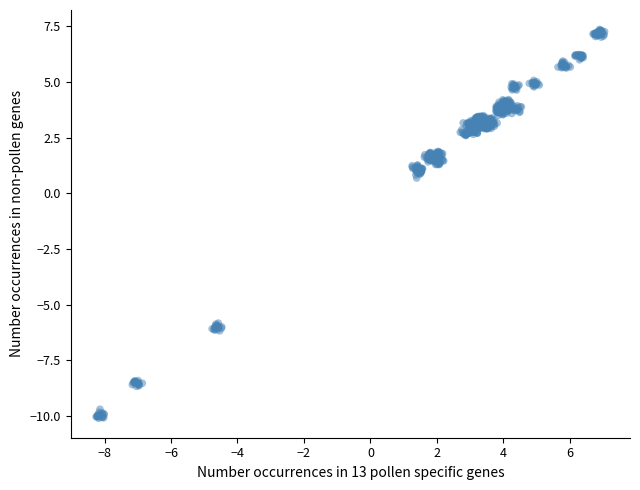

What is the range of X values (max minus min)?

15.3